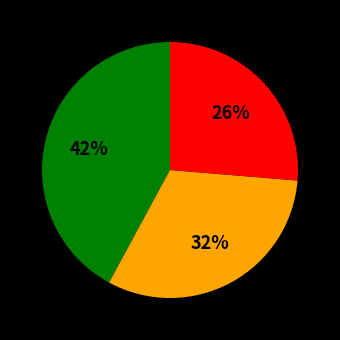

Is there a majority slice in this chart?

No